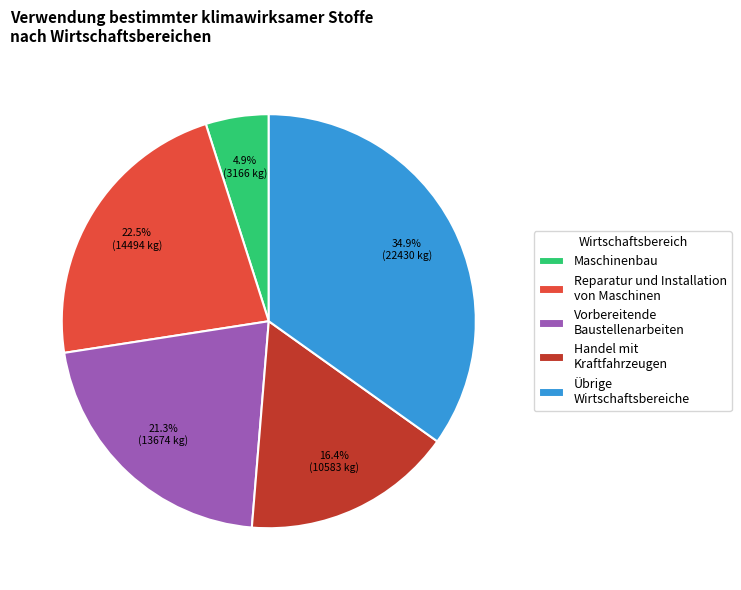

Is the sum of Reparatur und Installation von Maschinen and Übrige Wirtschaftsbereiche greater than half?

Yes